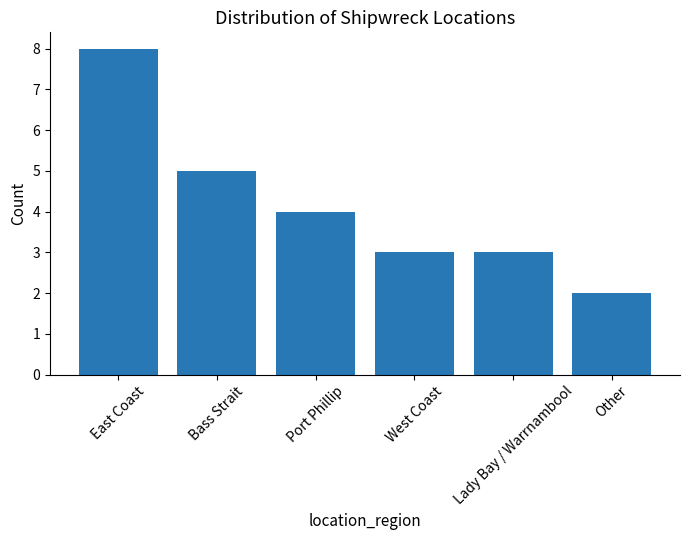

True or false: the data shows 2 at West Coast.

False